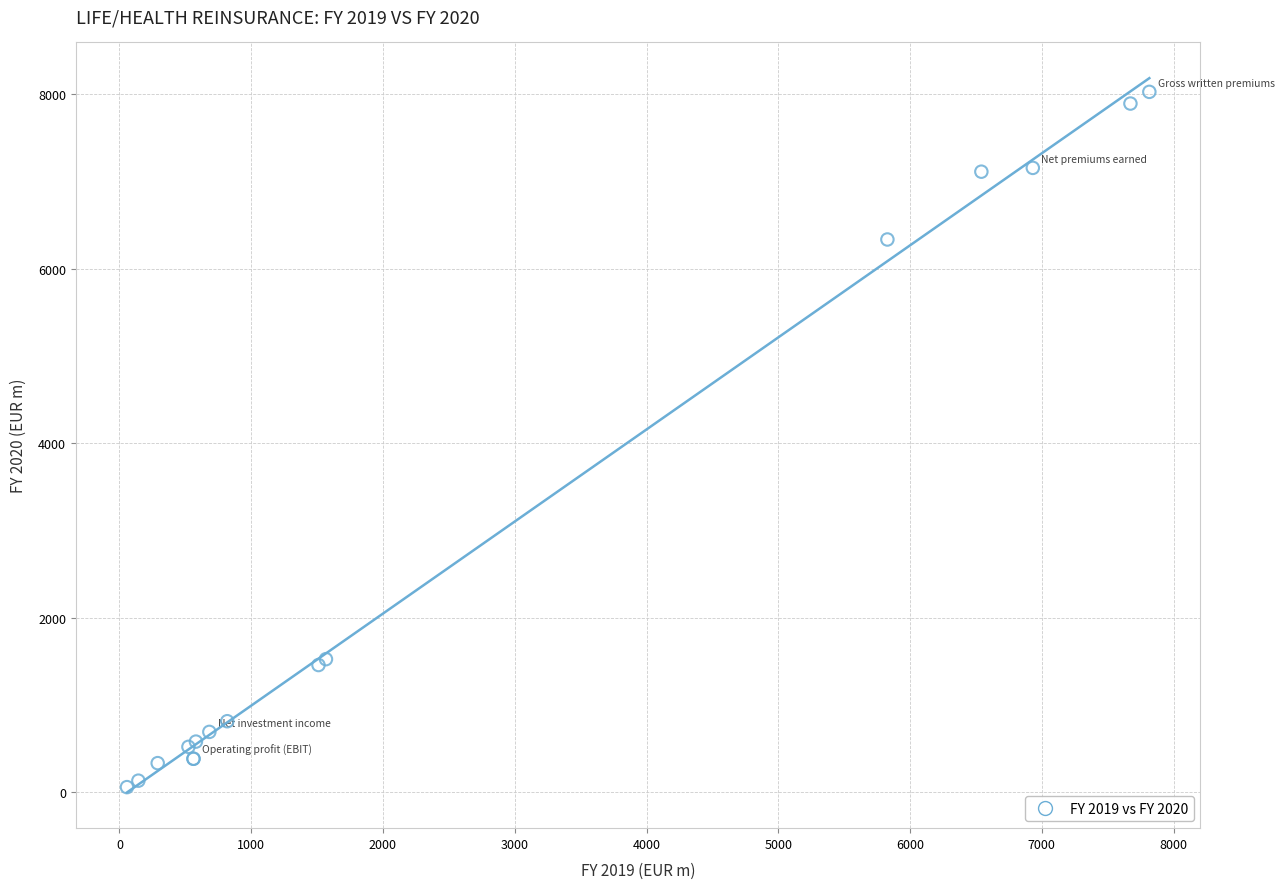

What Y value in the scatter plot is closest to 4043?

6334.8